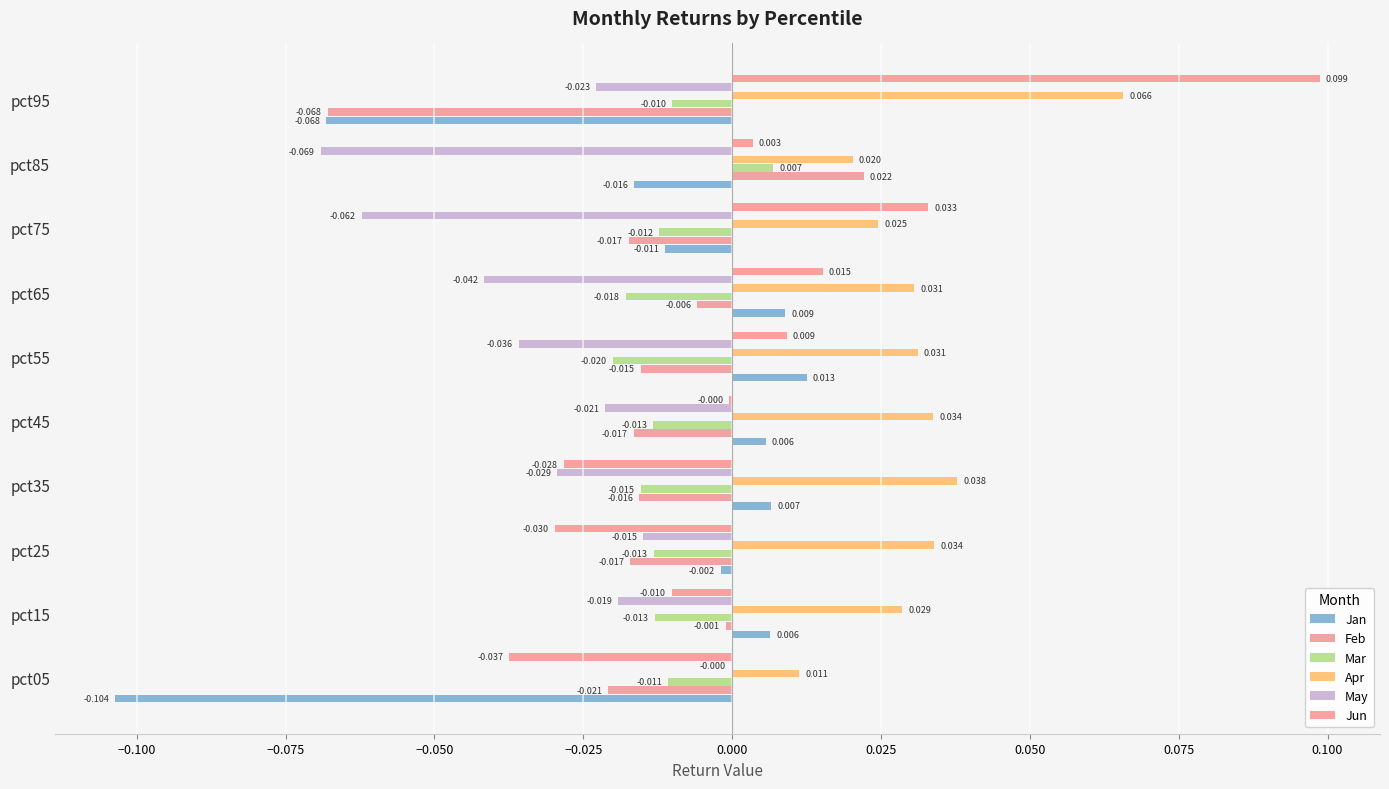

Which series has the largest total across all categories?

Apr